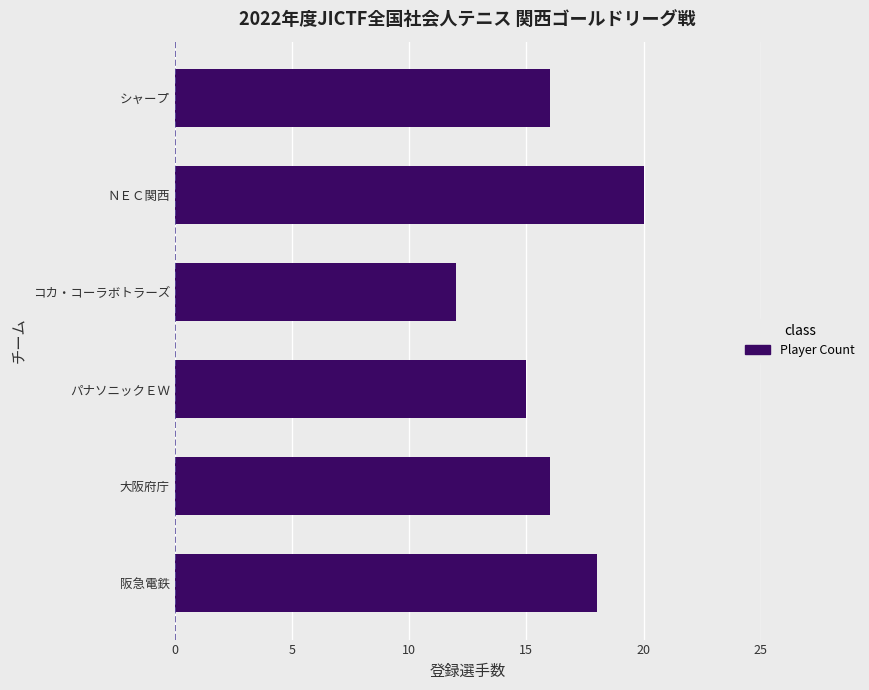

Read the value at コカ・コーラボトラーズ.

12